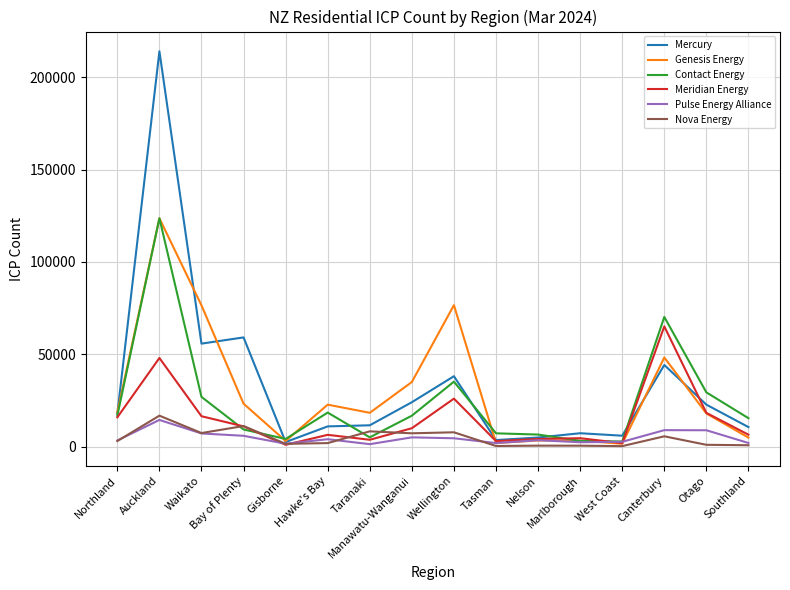

The value of Pulse Energy Alliance at Hawke's Bay is 3984. True or false?

True